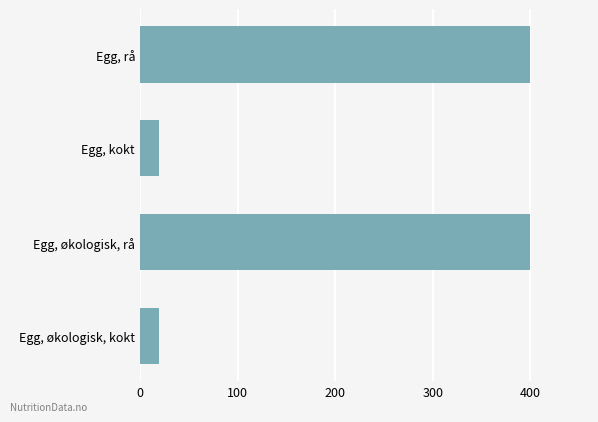

Count the values in the range 20 to 400.

4